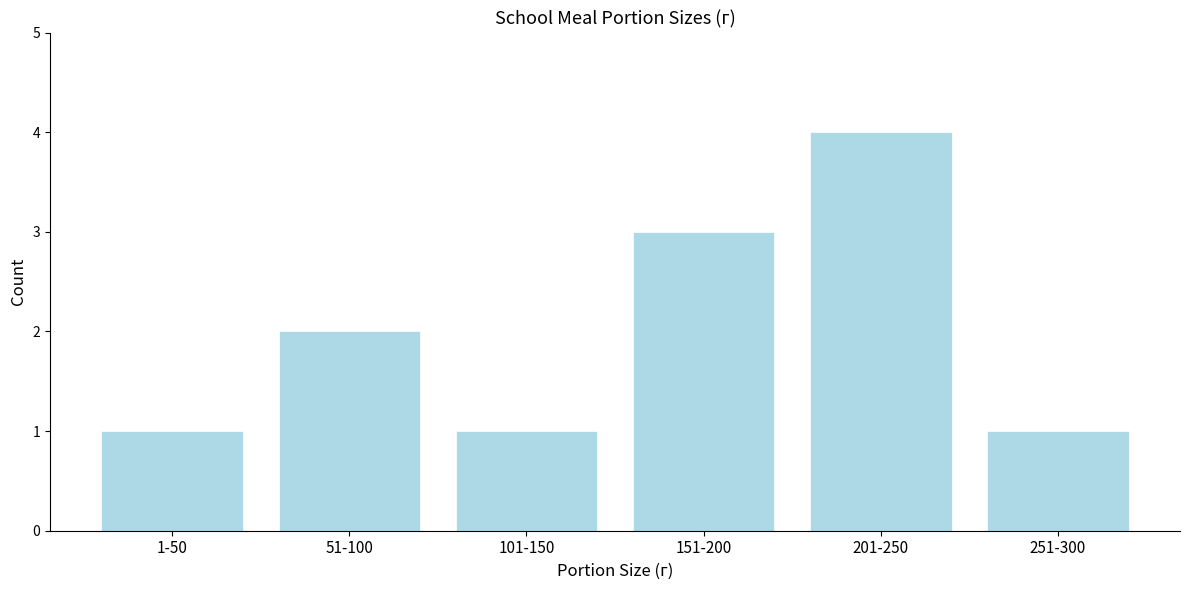

Reading left to right, extract all data points from this chart.

1-50=1	51-100=2	101-150=1	151-200=3	201-250=4	251-300=1